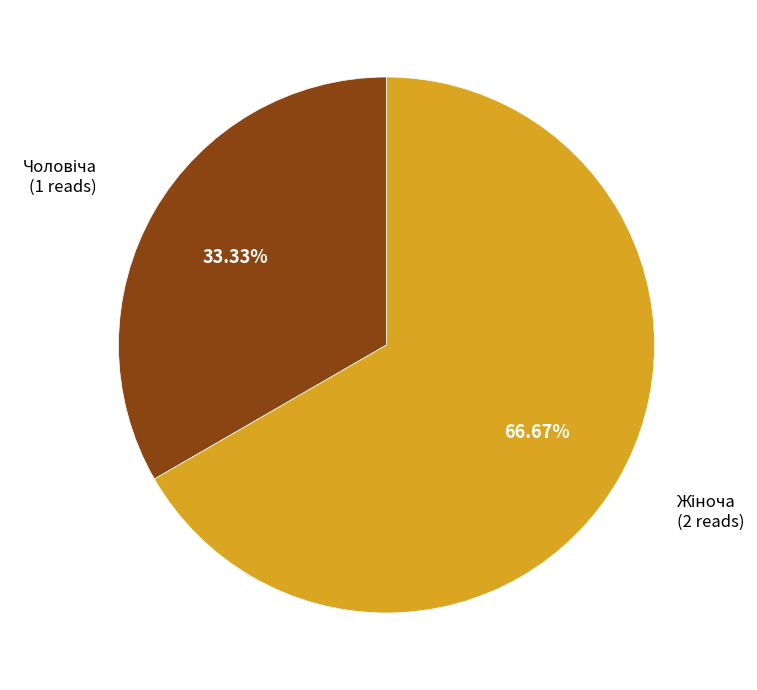

Is there a majority slice in this chart?

Yes